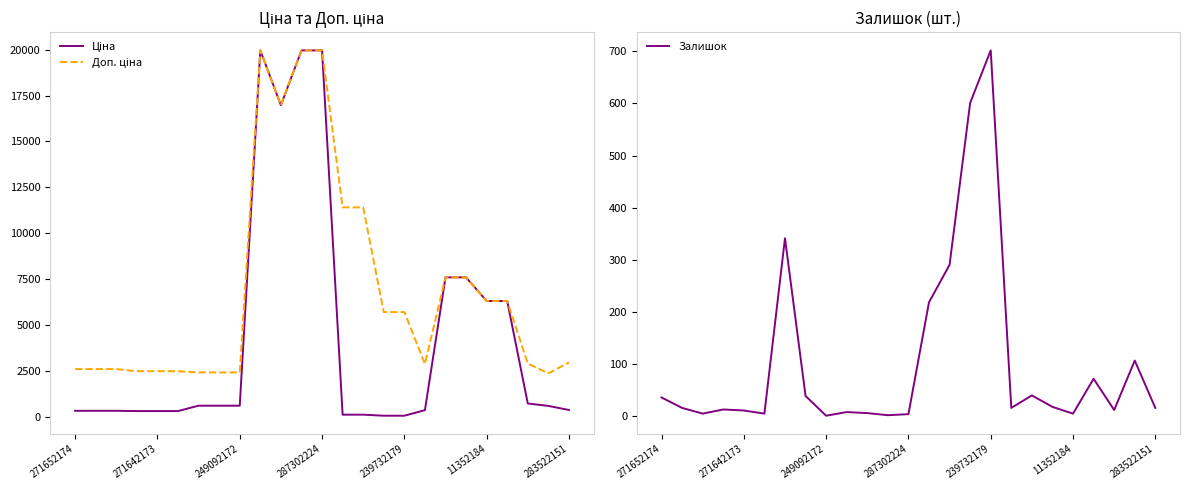

At which category does Доп. ціна reach its first local valley?

10